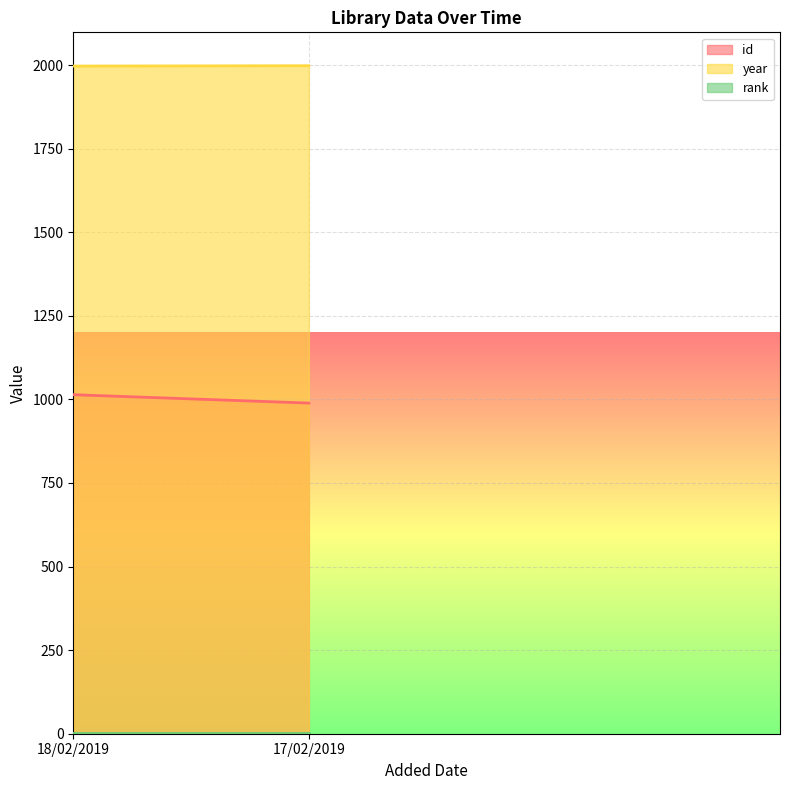

Between 17/02/2019 and 18/02/2019, which is larger?

18/02/2019